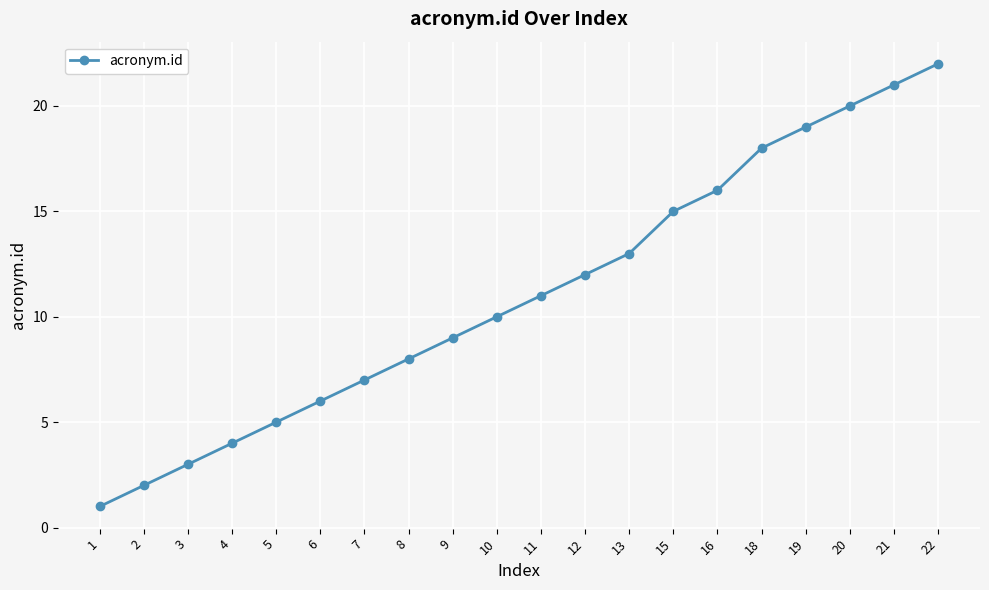

Reading right to left, what are all the values shown in this chart?

22	21	20	19	18	16	15	13	12	11	10	9	8	7	6	5	4	3	2	1